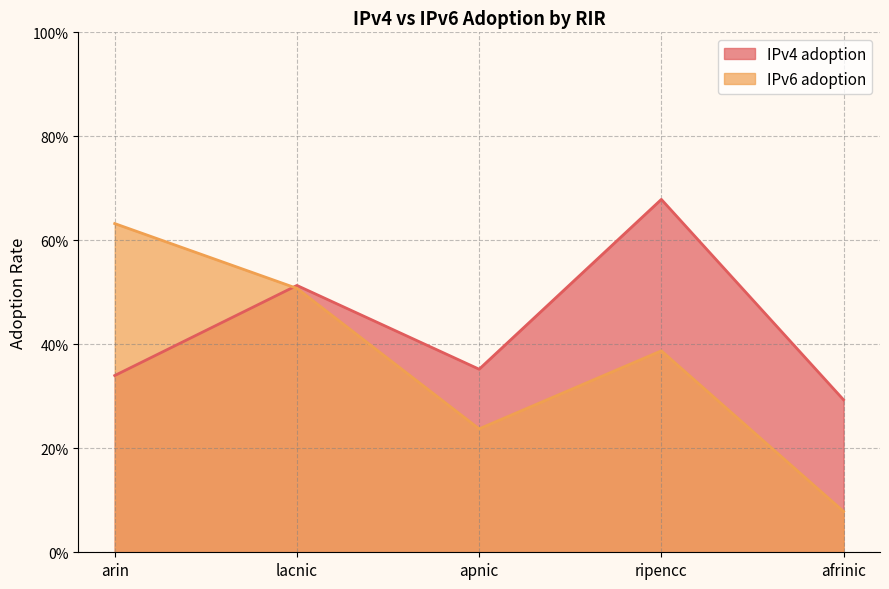

What is the label of the 4th point from the right?

lacnic